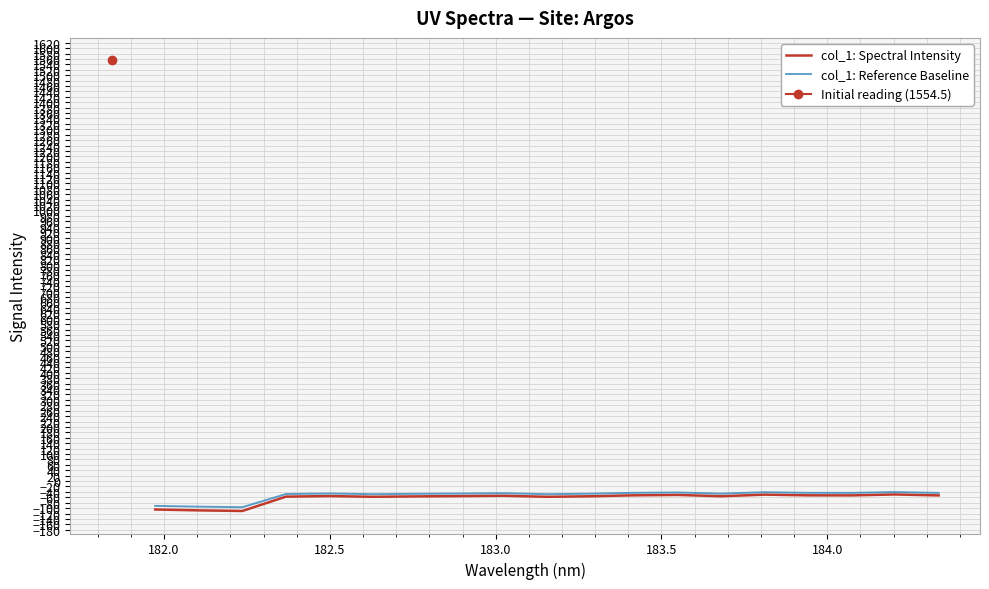

What is the lowest value of the col_1: Reference Baseline series?

-96.7